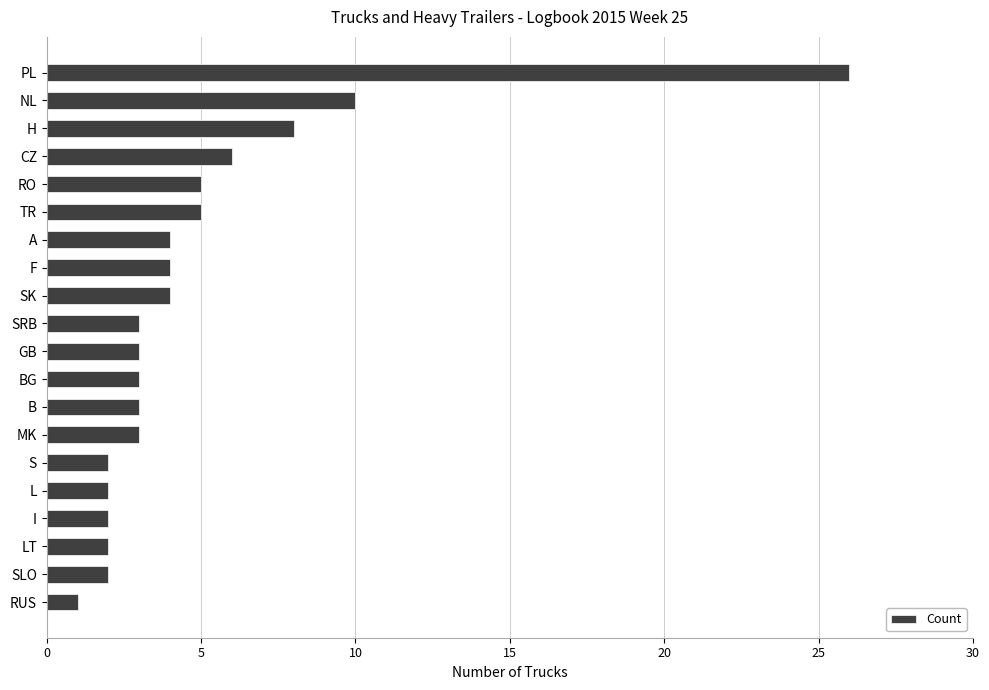

Is it true that the value at B is 5?

False